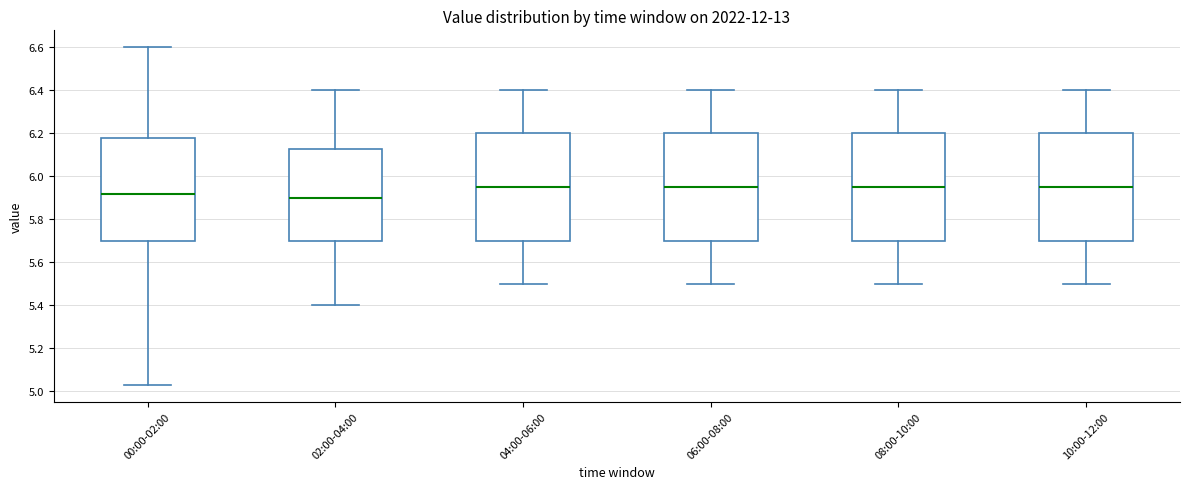

Reading left to right, transcribe this box plot: for each box, give where its median line is, the range the box spans, and where its two whiskers end, as read against the y-axis. The values are not printed on the chart, so give them approximately, as read against the axis.

00:00-02:00: median 5.92, box 5.70 to 6.18, whiskers 5.04 to 6.60
02:00-04:00: median 5.90, box 5.70 to 6.12, whiskers 5.40 to 6.40
04:00-06:00: median 5.96, box 5.70 to 6.20, whiskers 5.50 to 6.40
06:00-08:00: median 5.96, box 5.70 to 6.20, whiskers 5.50 to 6.40
08:00-10:00: median 5.96, box 5.70 to 6.20, whiskers 5.50 to 6.40
10:00-12:00: median 5.96, box 5.70 to 6.20, whiskers 5.50 to 6.40